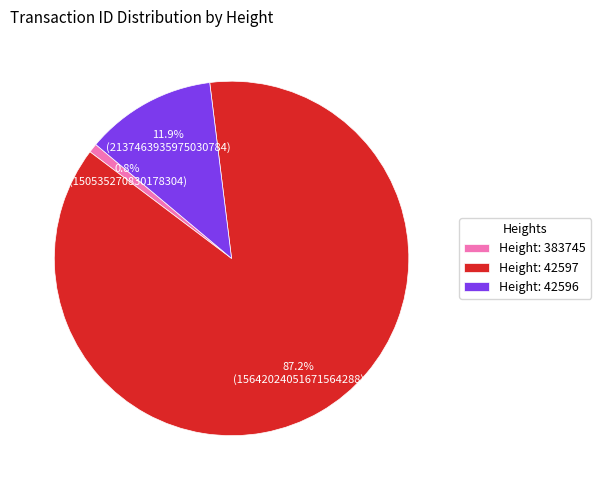

Is the sum of Height: 42596 and Height: 383745 greater than half?

No